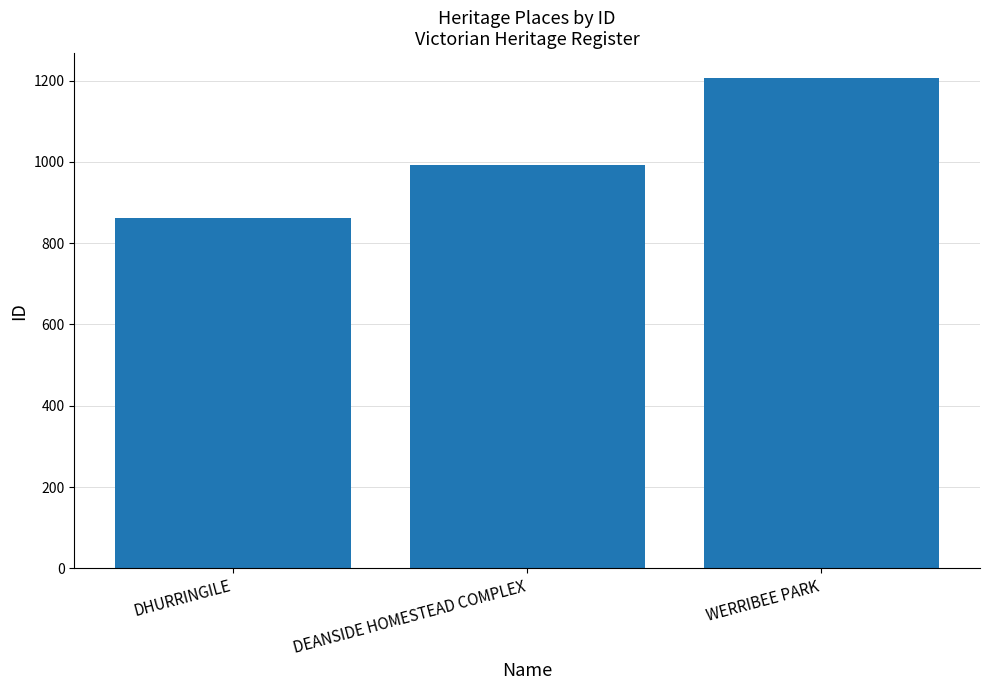

How many categories are shown in the chart?

3